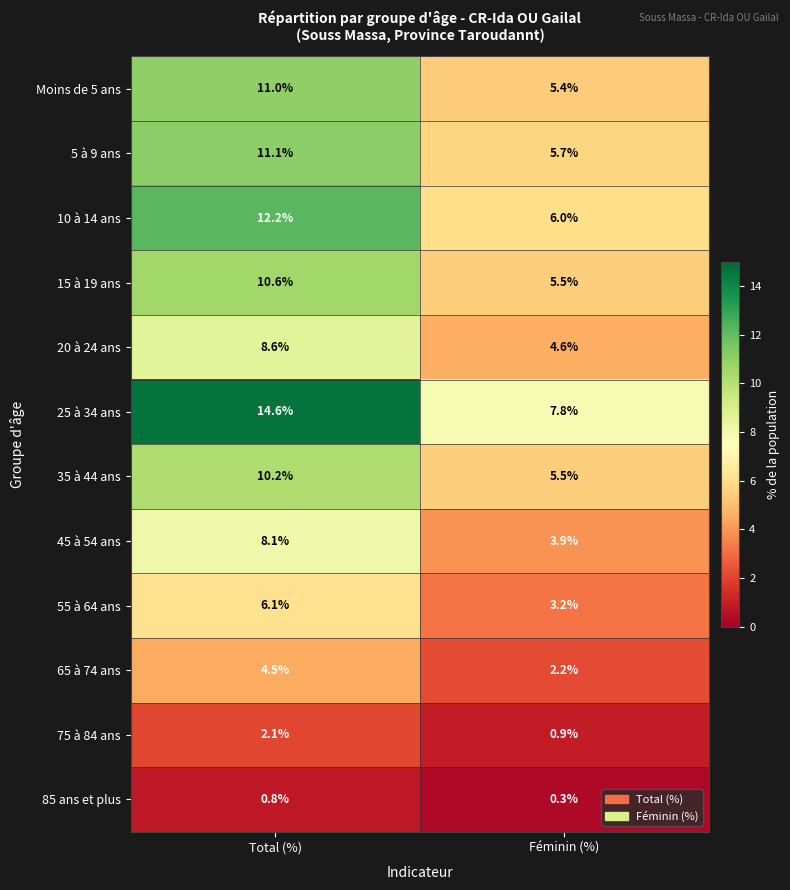

Is it true that 15 à 19 ans equals 5.5 at Féminin (%)?

True